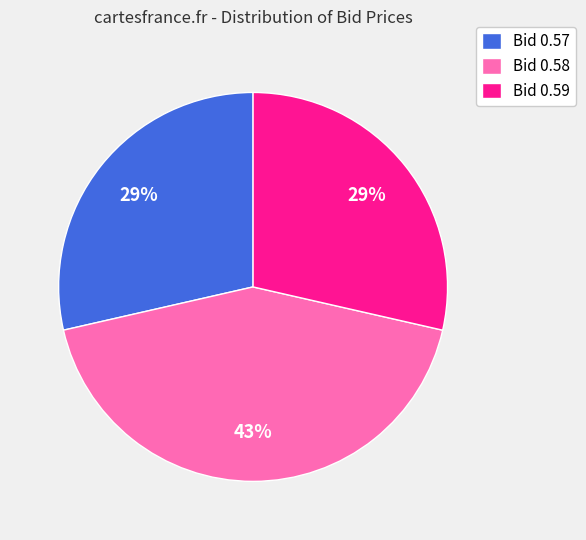

True or false: Bid 0.58 accounts for 50% of the total.

False